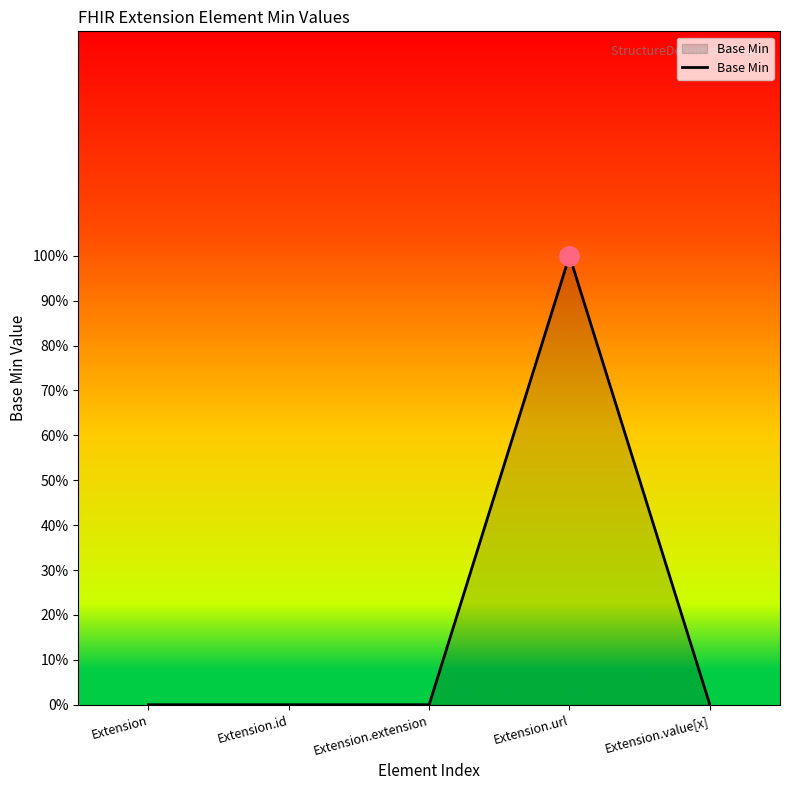

Does the chart display data point markers on the line(s)?

No